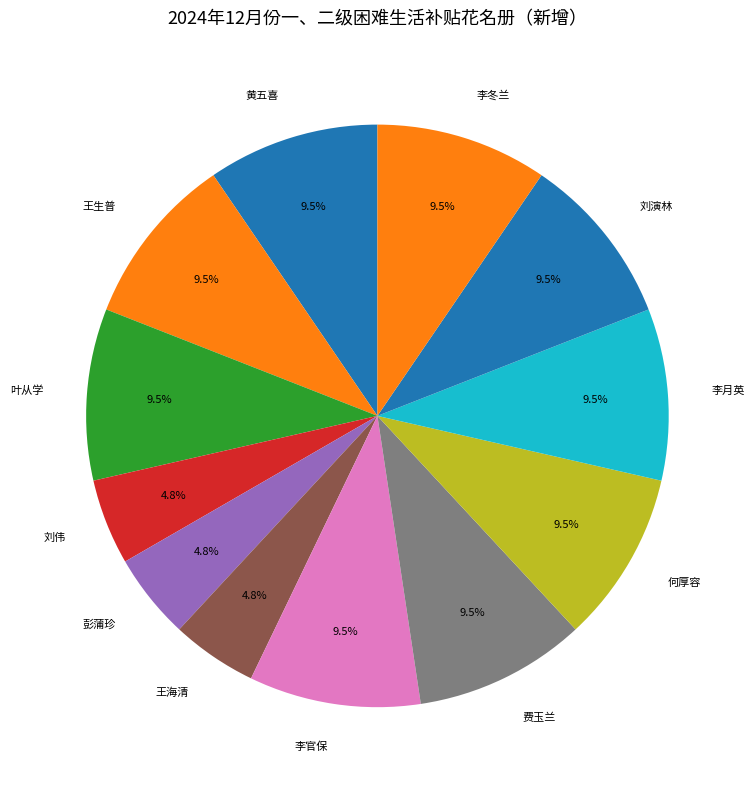

Does 李冬兰 account for over 50% of the chart?

No